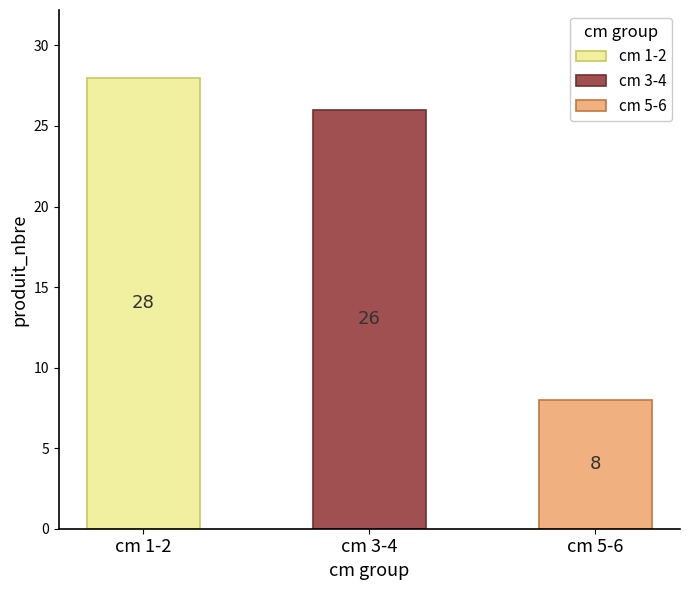

The value at cm=5 is 10. True or false?

False